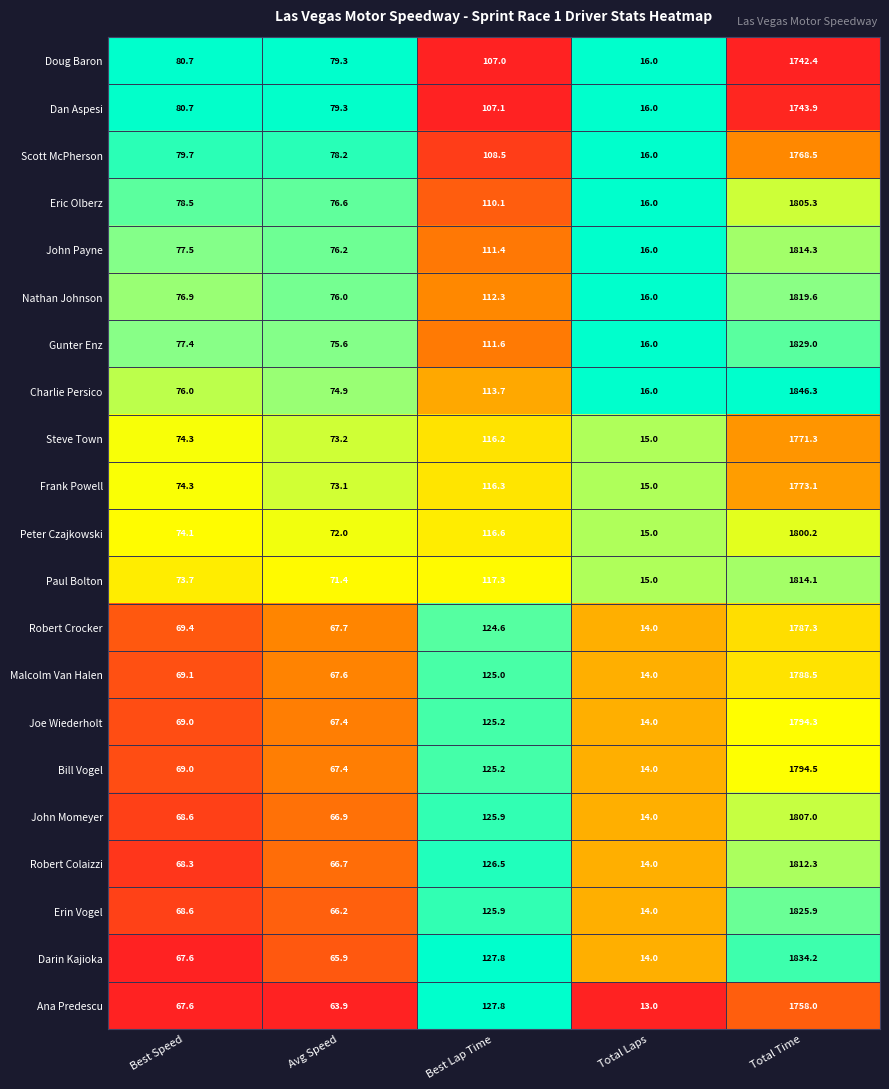

The Robert Colaizzi series shows 66.7 at Avg Speed. True or false?

True